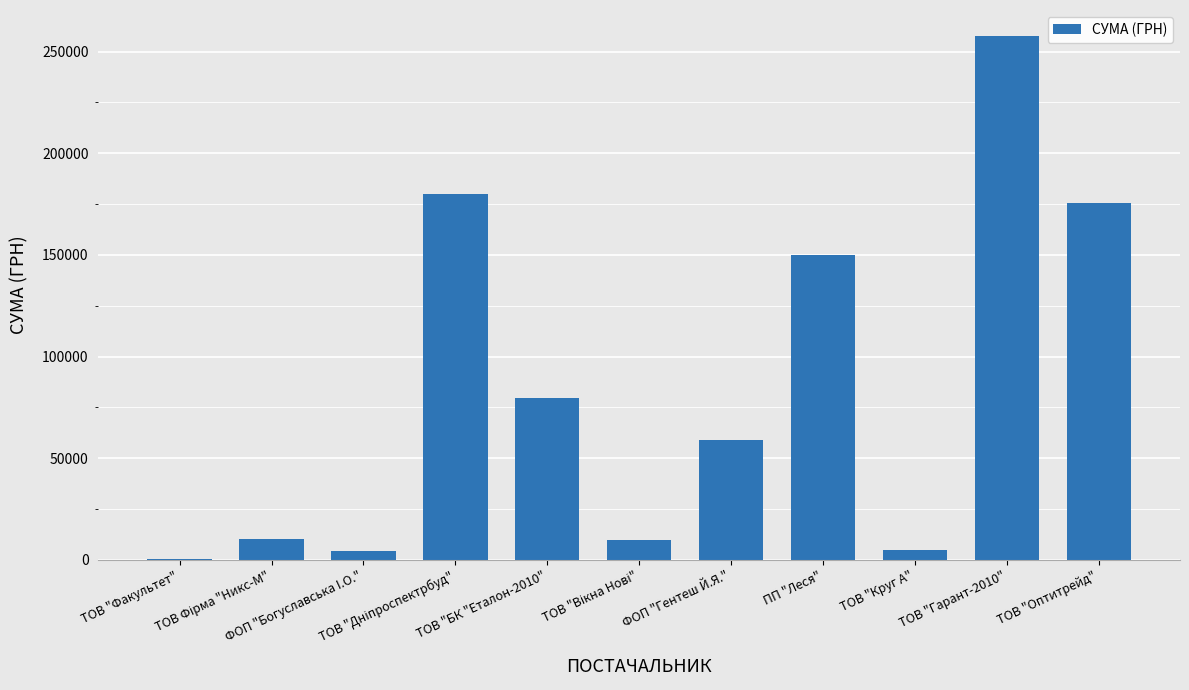

What is the sum of all values?

931177.8